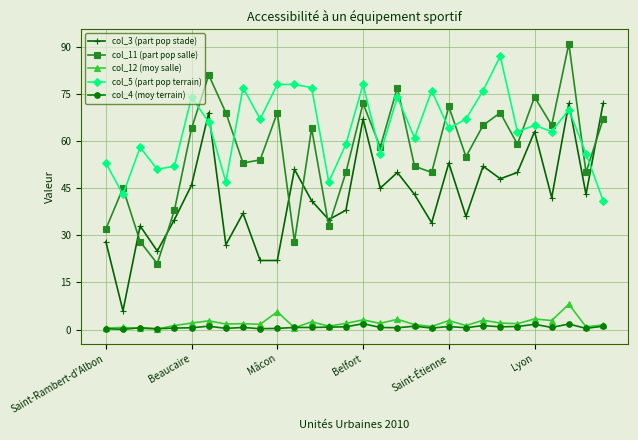

What is the value of the col_5 (part pop terrain) point at the 3rd from the left?

58.0